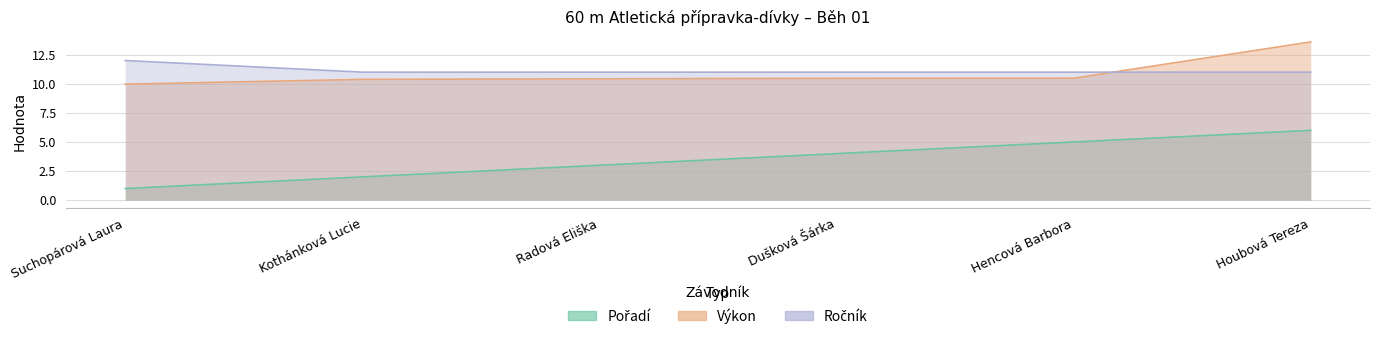

What is the difference between the second highest and minimum values in the Výkon series?

0.5